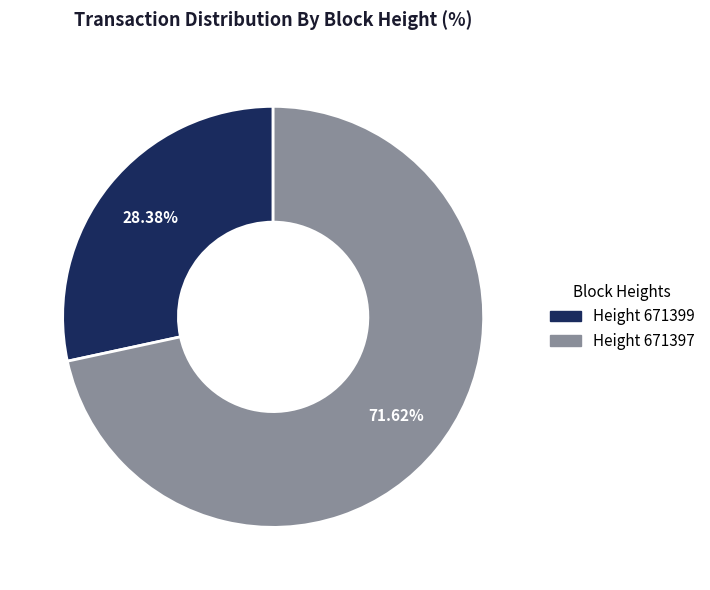

Which category accounts for the majority?

Height 671397